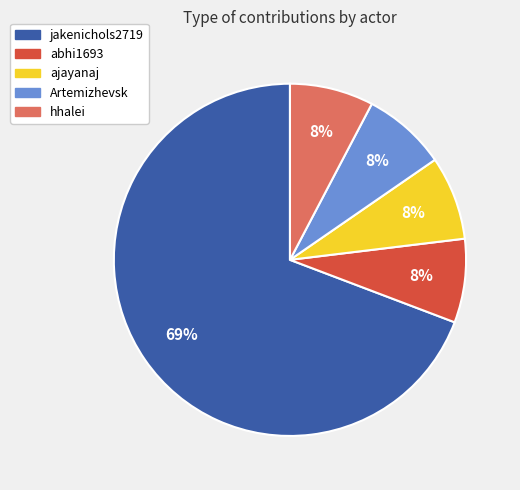

Which slice is the largest?

jakenichols2719